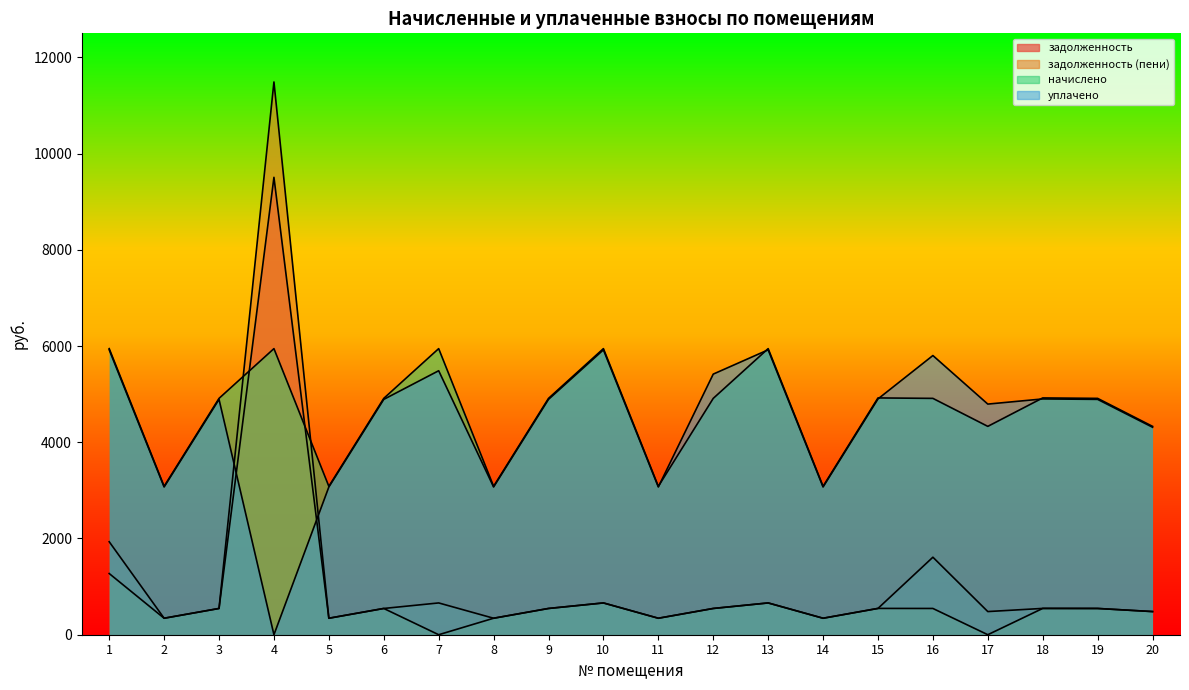

What is the value of the задолженность (пени) point at the 3rd from the left?

545.8